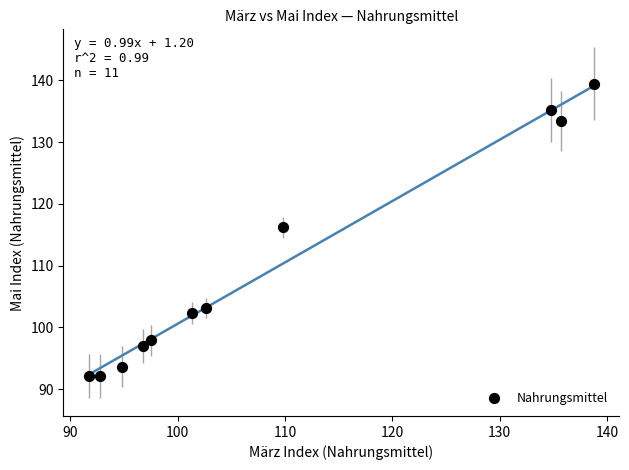

What is the range of X values (max minus min)?

47.1